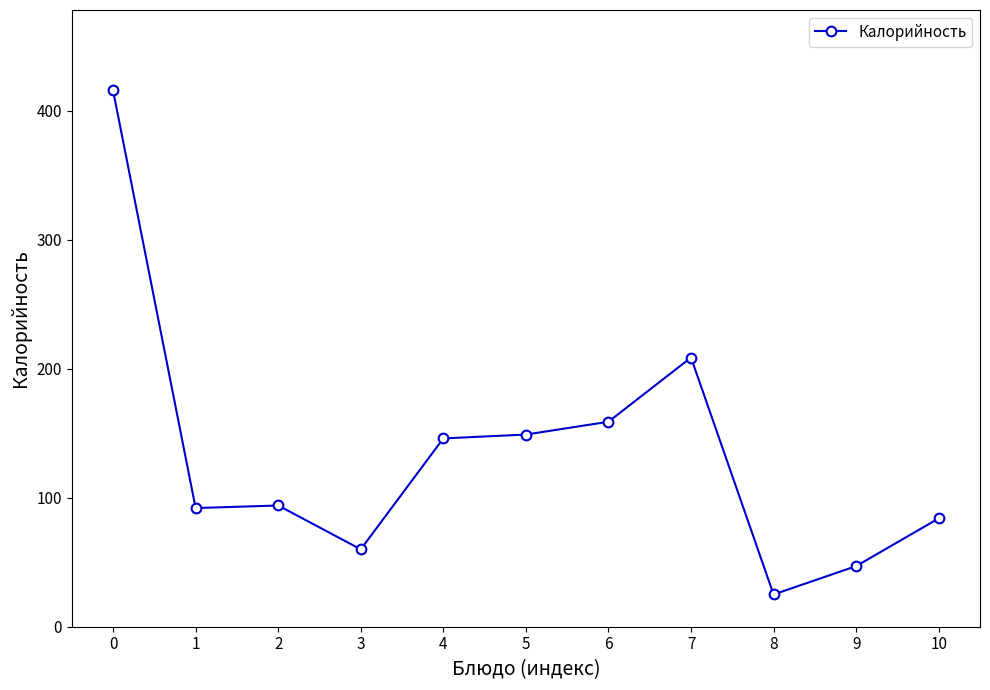

What is the sum of all values?

1480.4